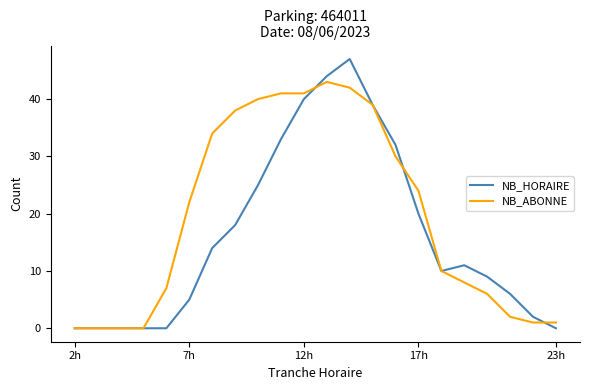

Which series has the largest range (max minus min)?

NB_HORAIRE